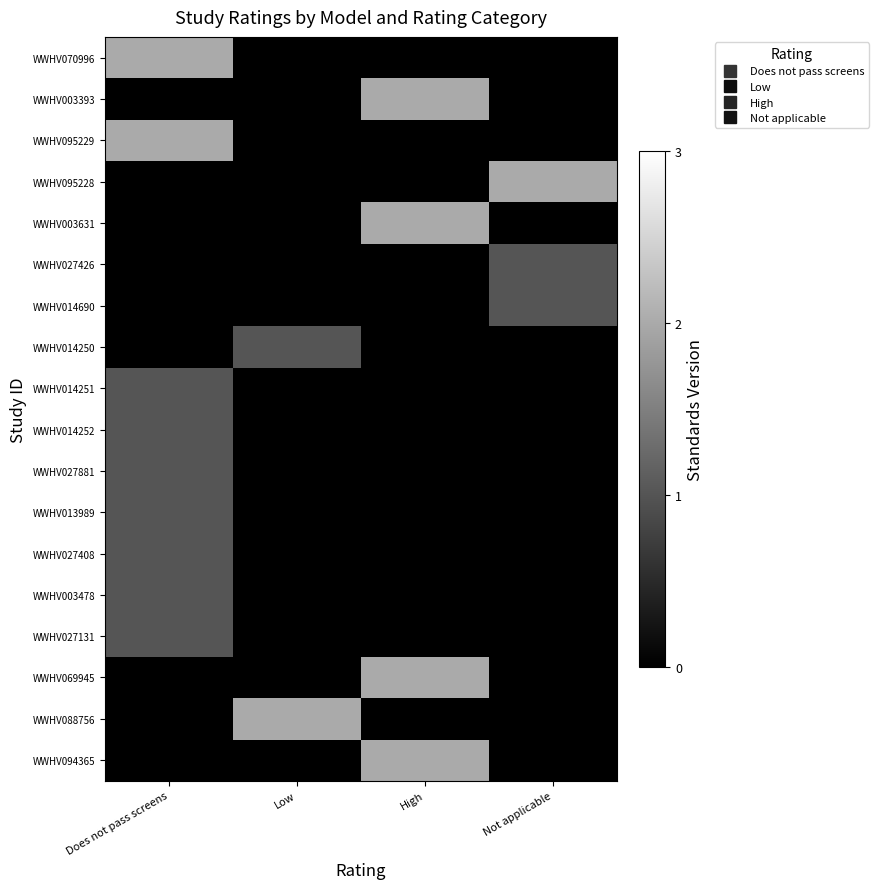

How many categories are shown in the chart?

4